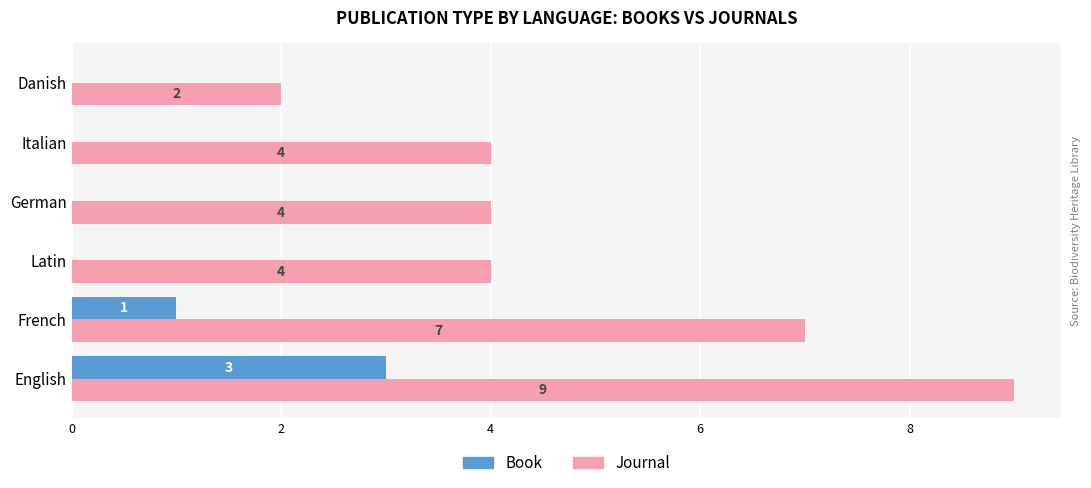

How many Book values are between 0 and 1?

5